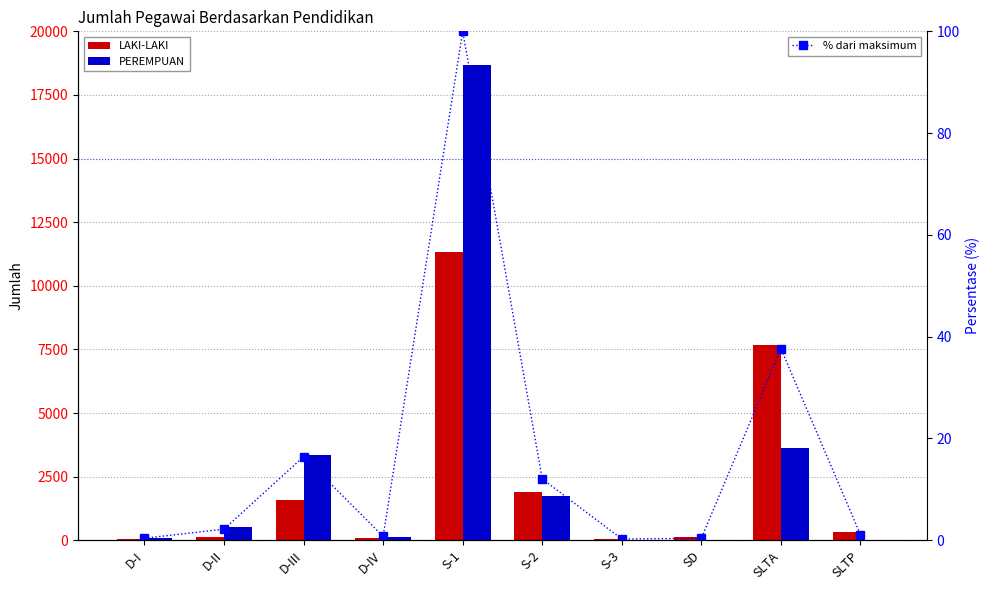

At which category is the sum across all series the highest?

S-1